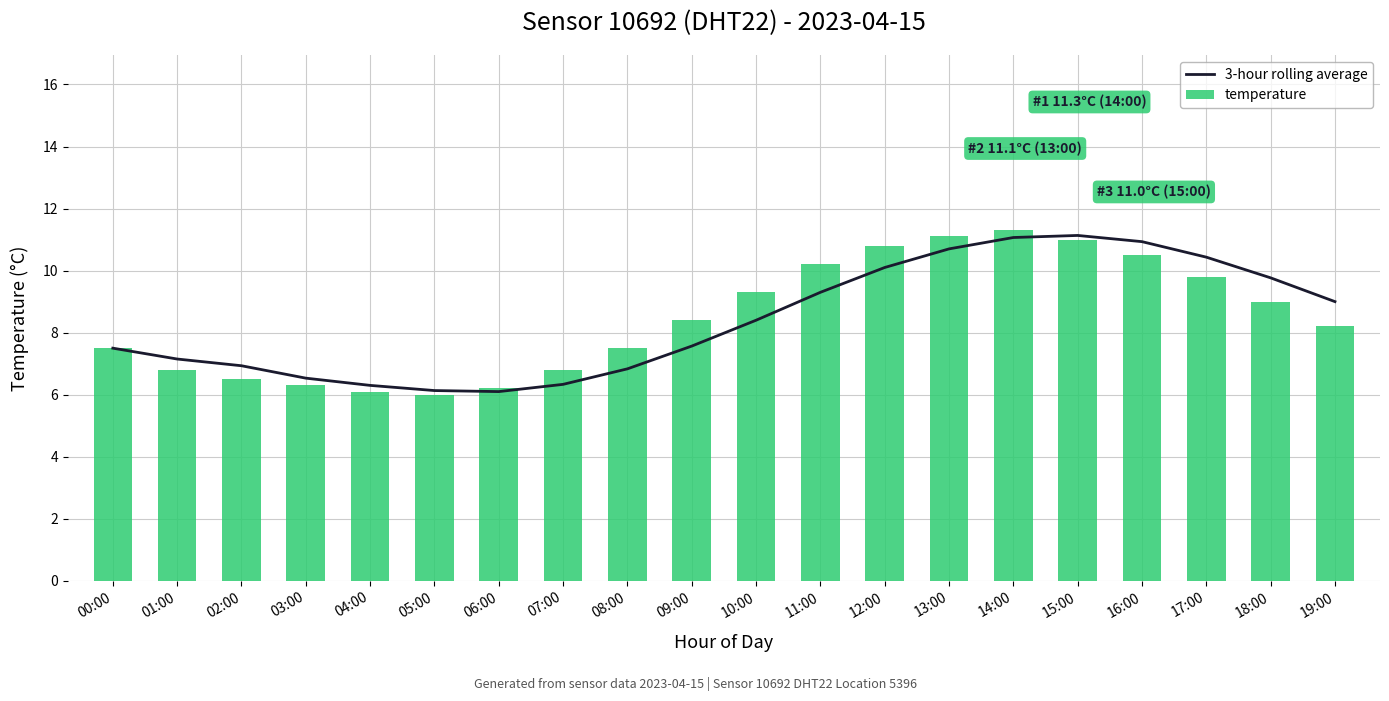

What is the spread (max minus min) of values at 17:00?

0.6